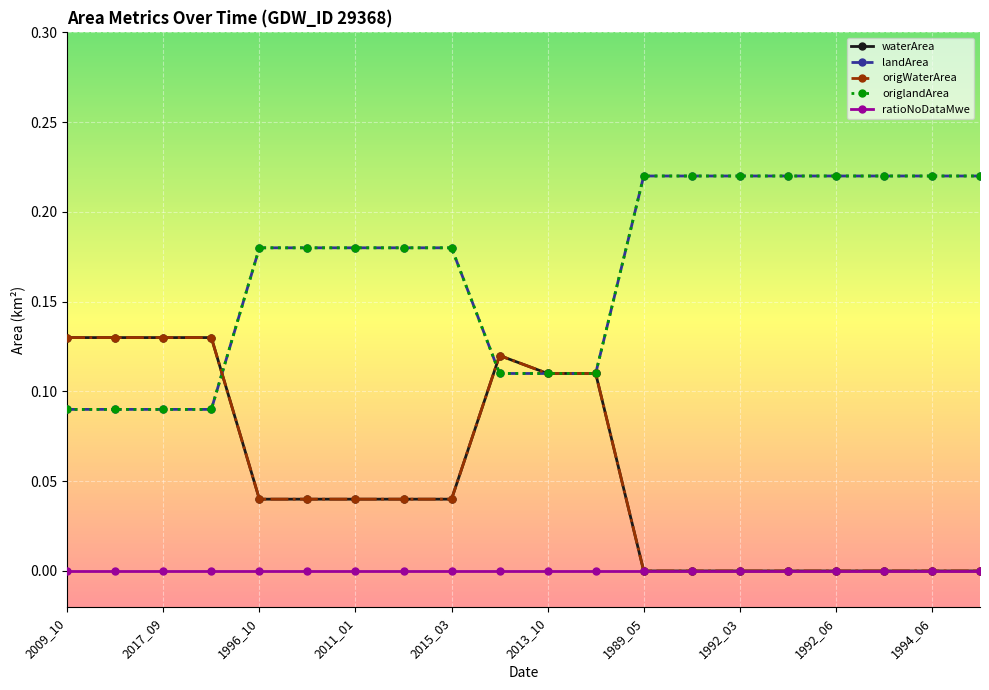

What is the difference between the maximum and minimum values in the origlandArea series?

0.1